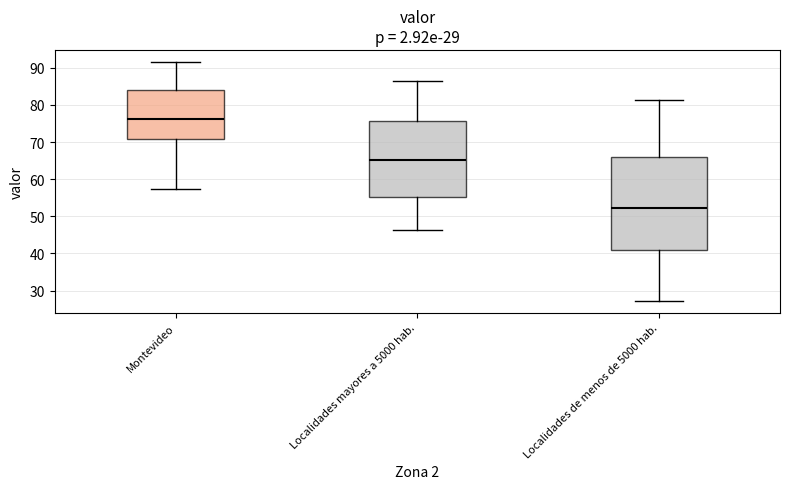

Which box's median line is the lowest?

Localidades de menos de 5000 hab.